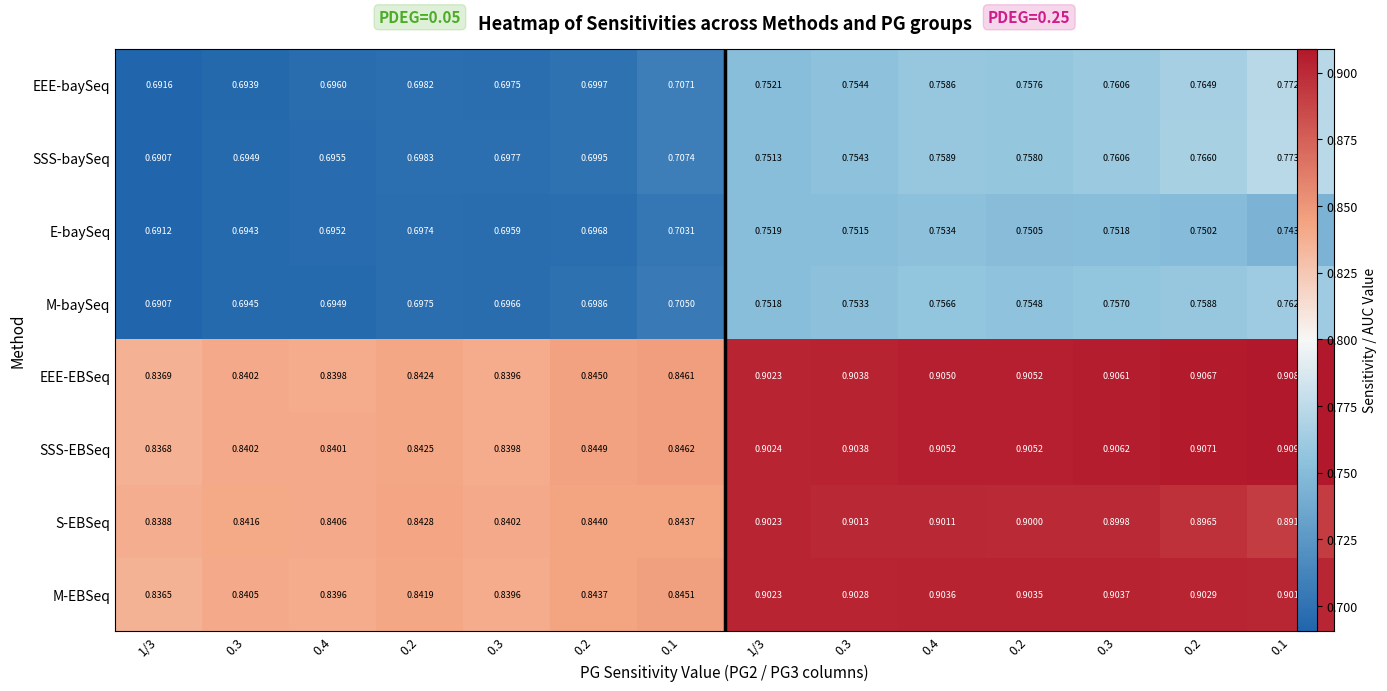

What is the total value across all series at 1/3?

6.1